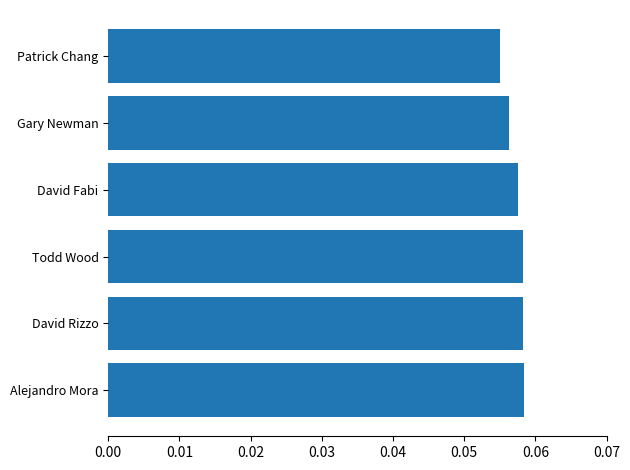

Which has a higher value, Todd Wood or Patrick Chang?

Todd Wood